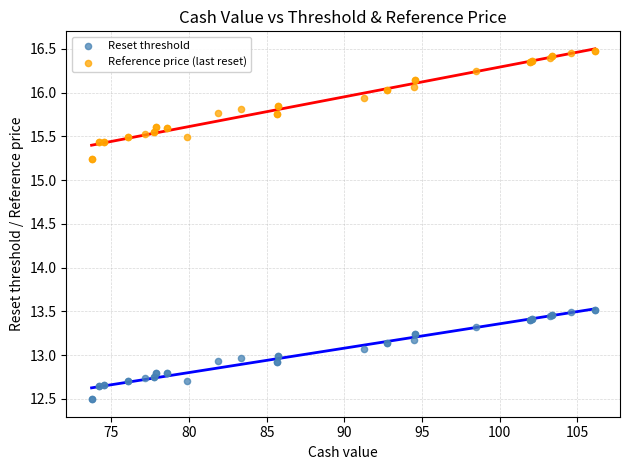

What is the X range (max minus min) for the scatter plot?

32.4